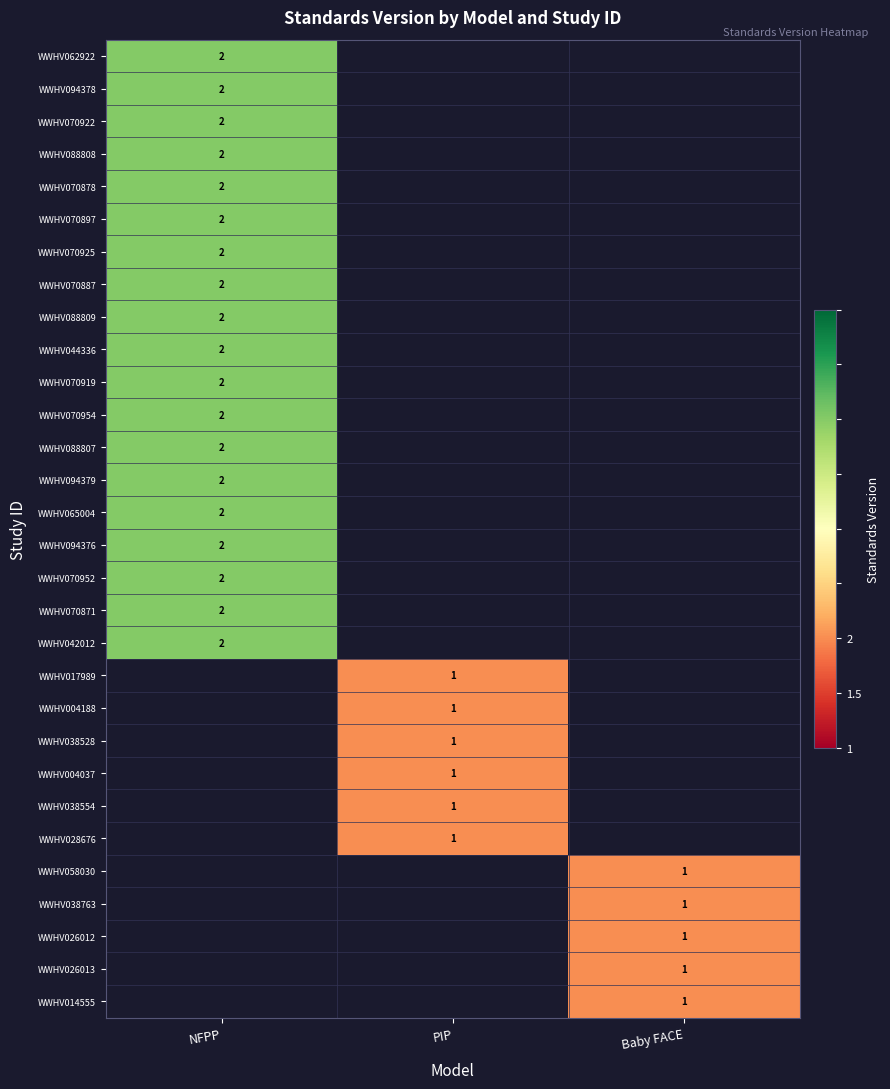

The WWHV070954 series shows 4 at NFPP. True or false?

False